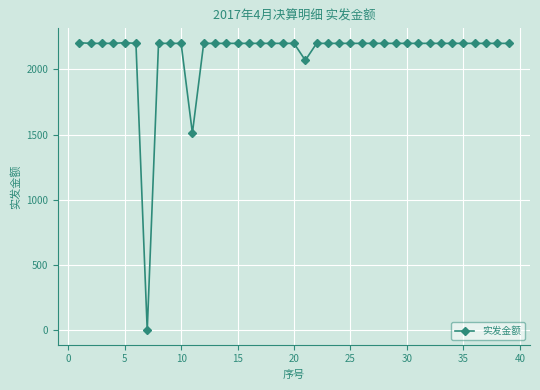

What is the difference between the maximum and minimum values?

2205.0